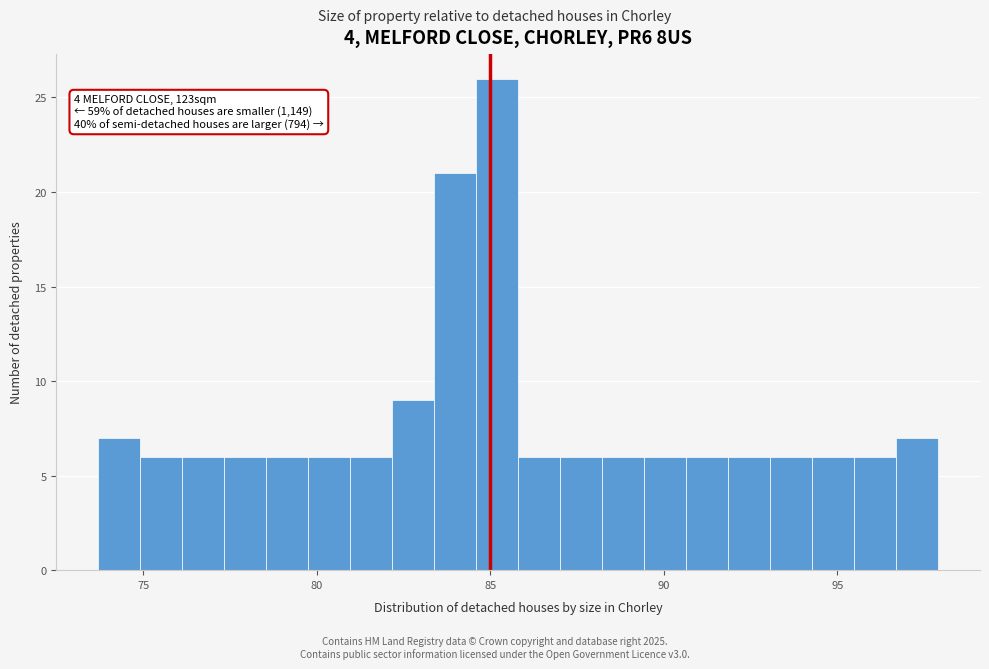

Around what value on the x-axis is the tallest bar? Give the approximate position of its centre, as read against the axis.

85.0